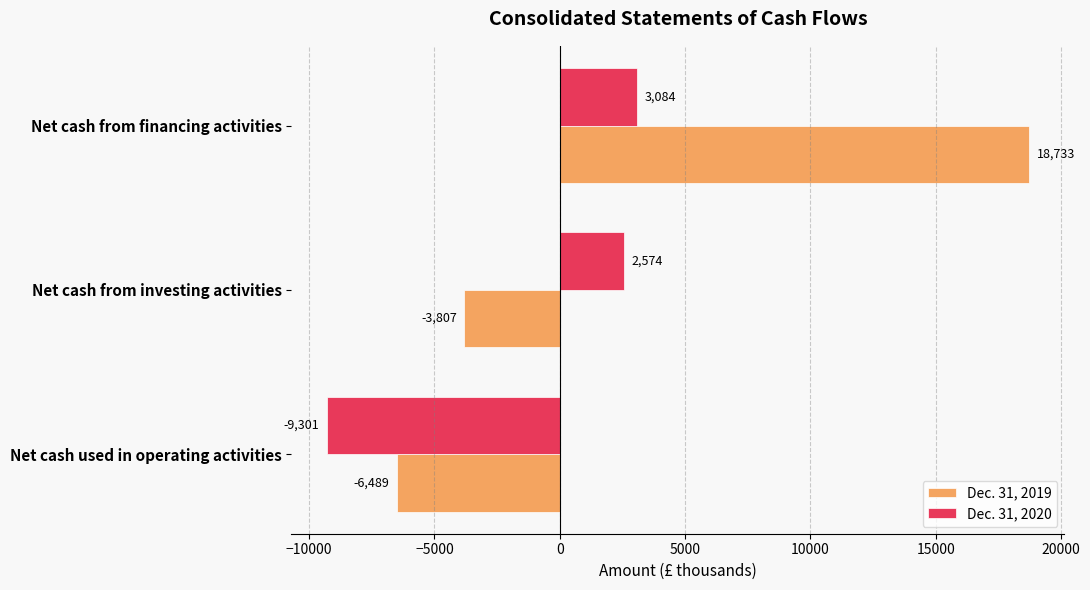

The value of Dec. 31, 2020 at Net cash from financing activities is 3084. True or false?

True